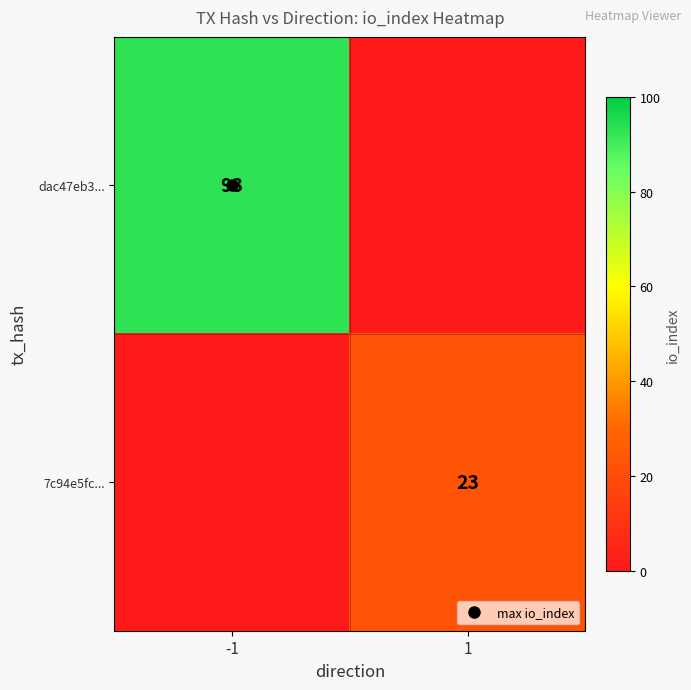

At how many categories does at least one series exceed 14?

2